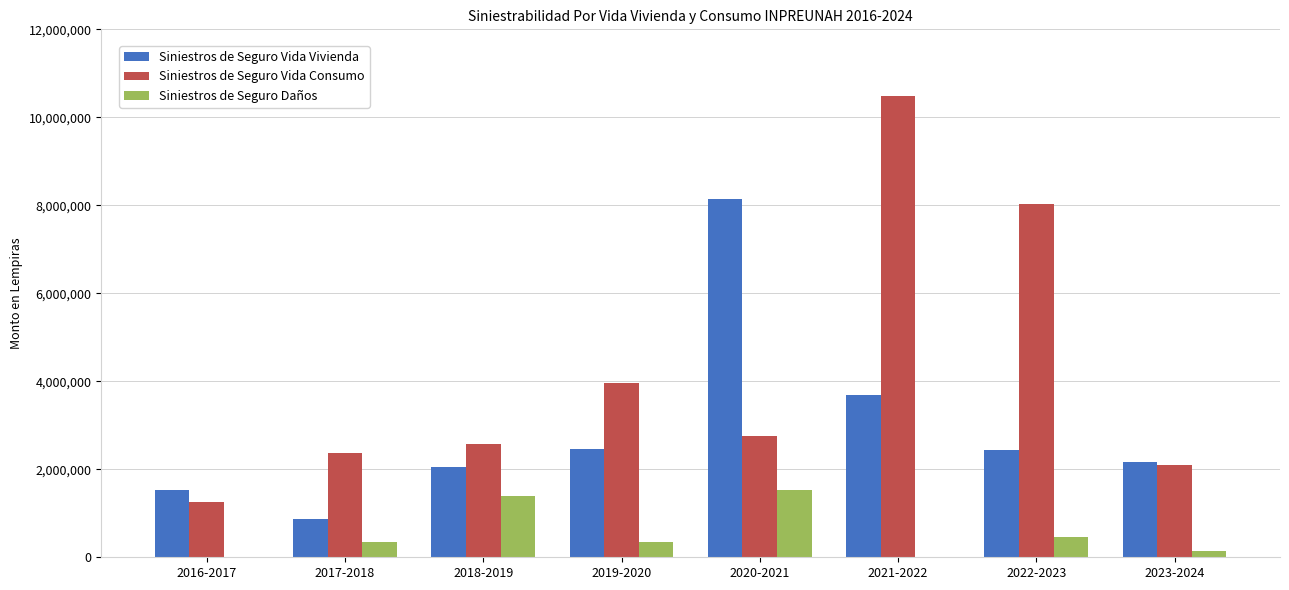

The value of Siniestros de Seguro Vida Consumo at 2018-2019 is 4116142.5. True or false?

False